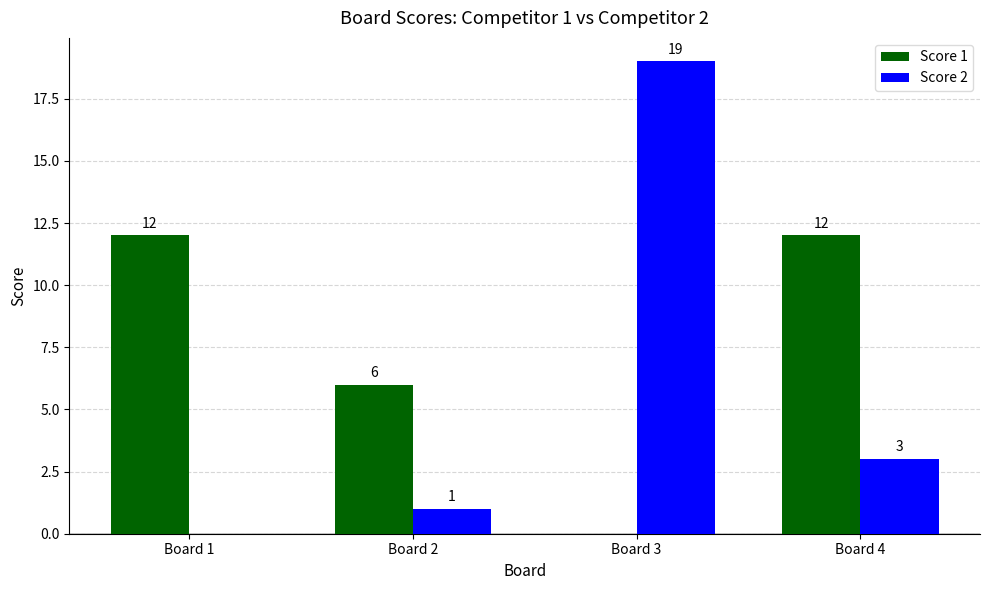

What are all the series names shown in the legend?

Score 1, Score 2